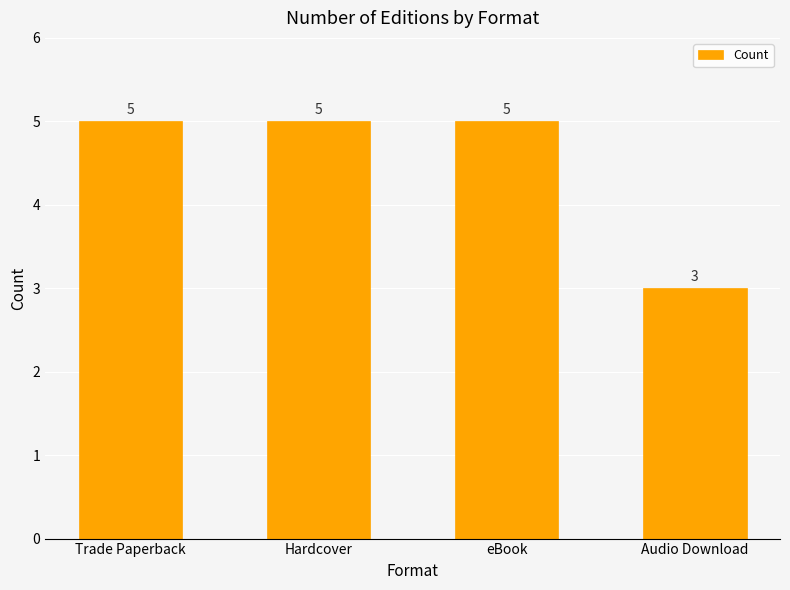

How many categories are shown in the chart?

4